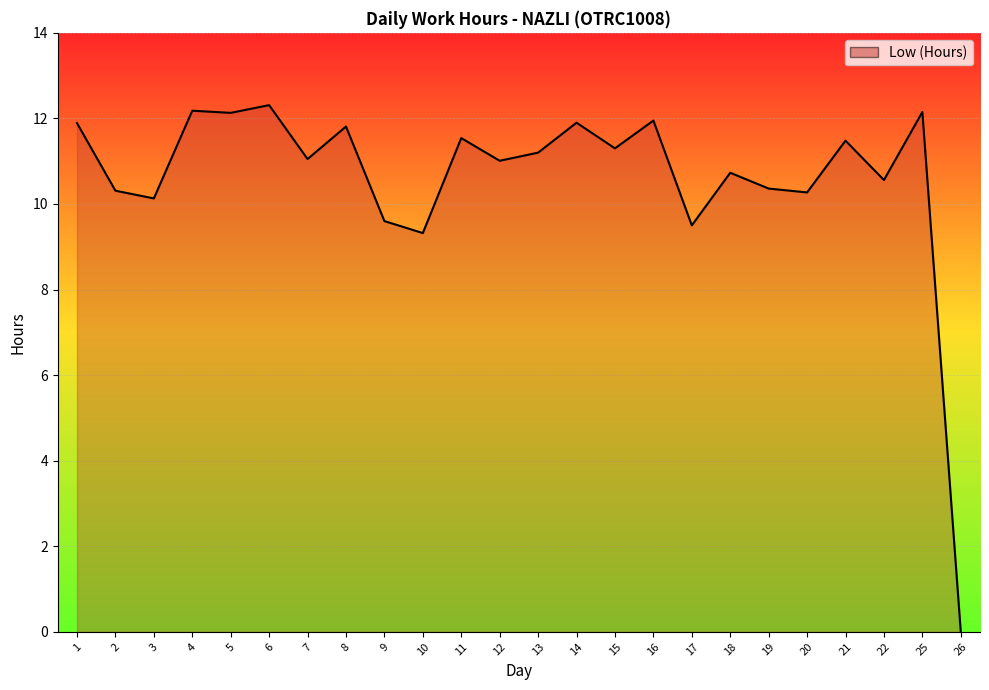

Is it true that the value at 6 is 20.4?

False